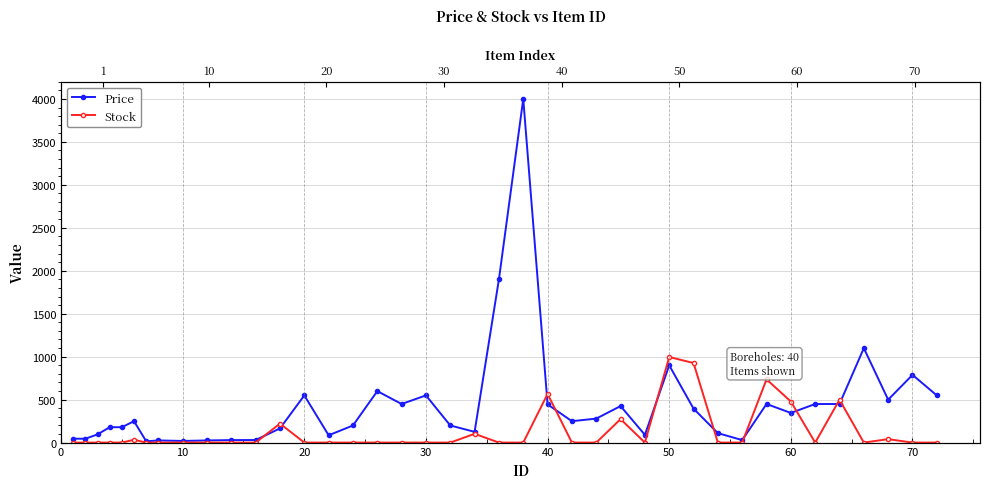

How many categories are shown in the chart?

40